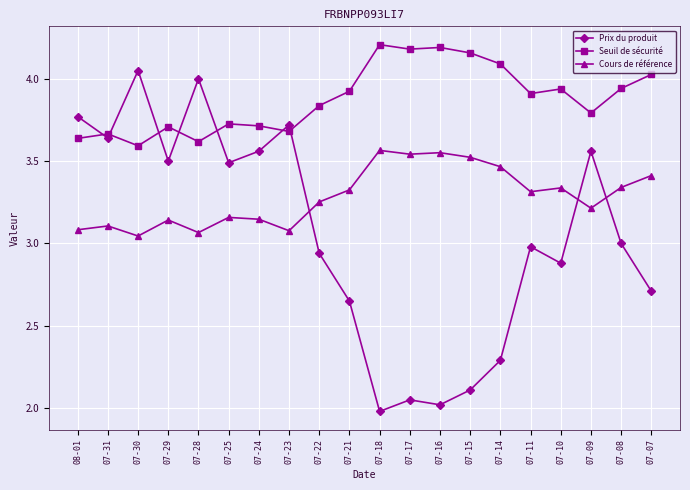

What is the difference between the highest and lowest values at 07-30?

1.0